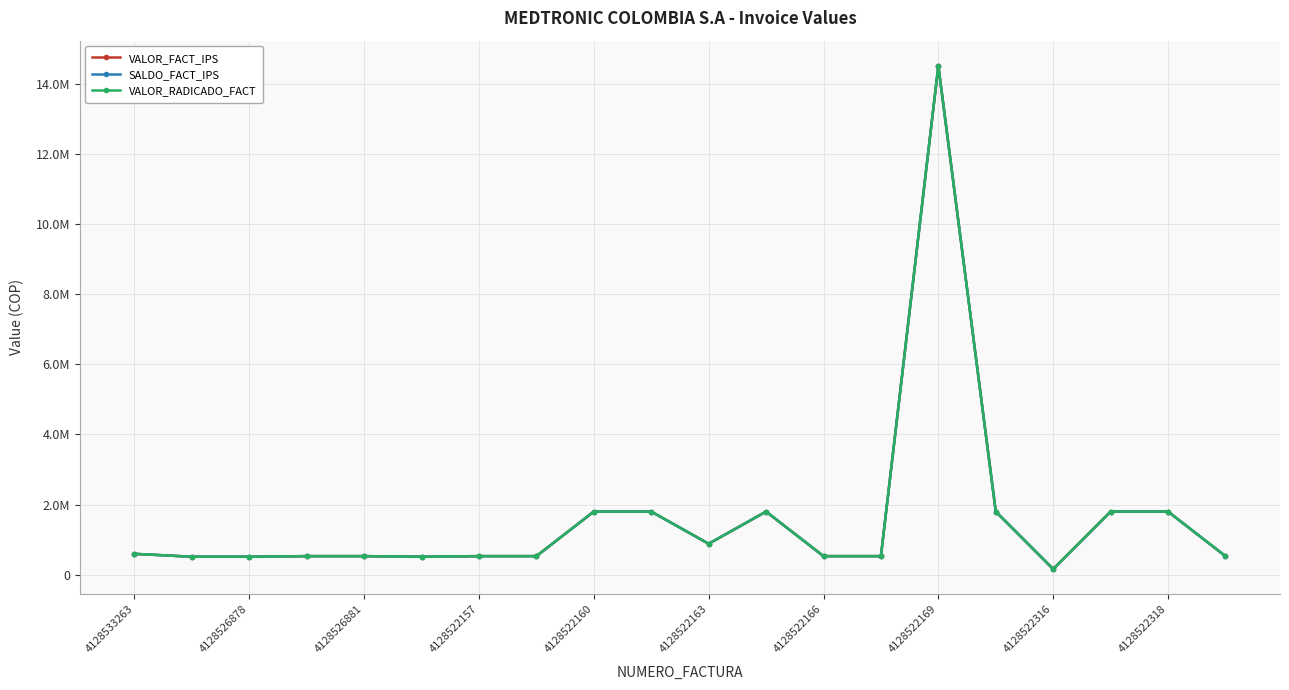

True or false: VALOR_RADICADO_FACT and VALOR_FACT_IPS cross at least once.

False